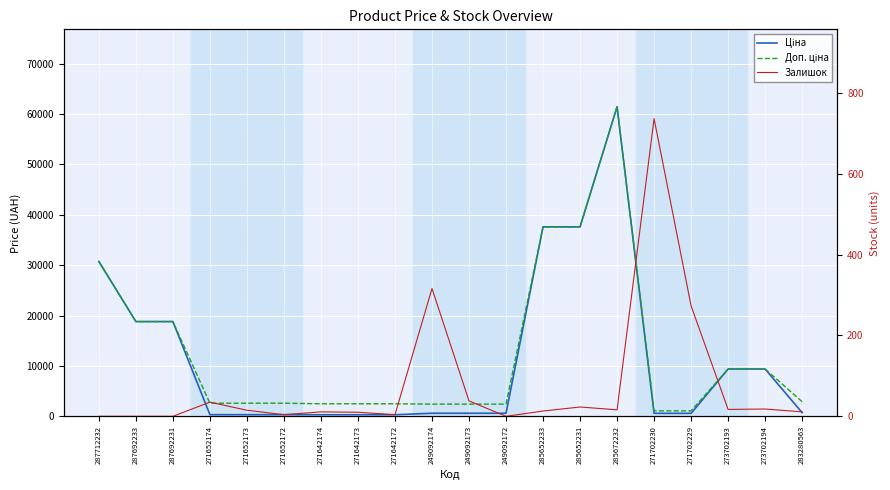

The Ціна series shows 190.2 at 271642174. True or false?

False